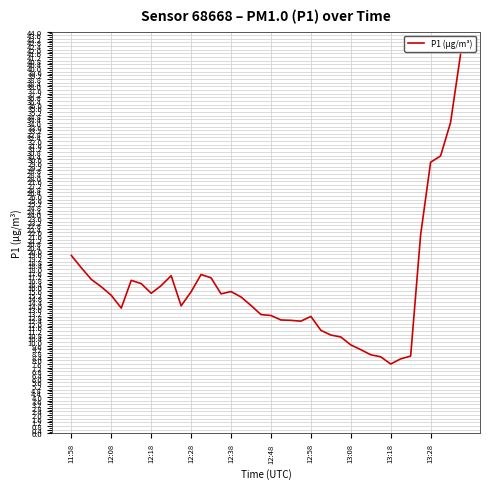

What is the greatest value displayed?

41.5